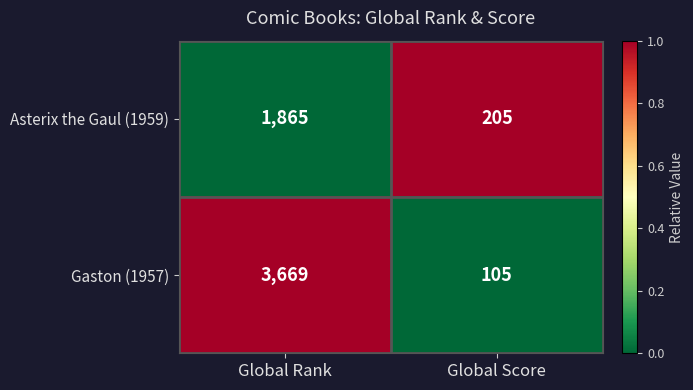

What is the difference between the highest and lowest values at Global Score?

100